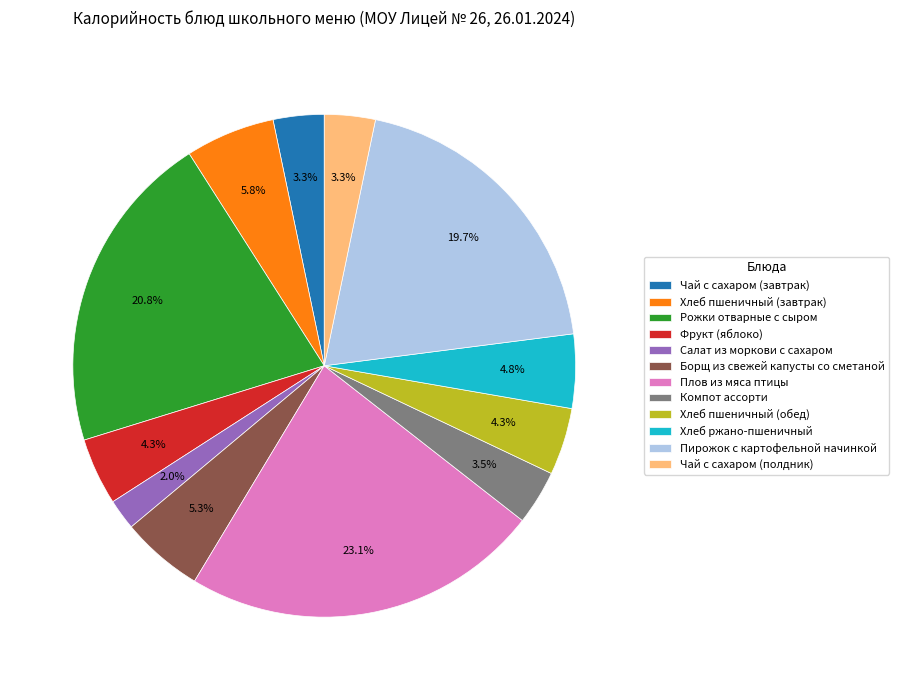

Which has a higher value, Хлеб пшеничный (обед) or Салат из моркови с сахаром?

Хлеб пшеничный (обед)